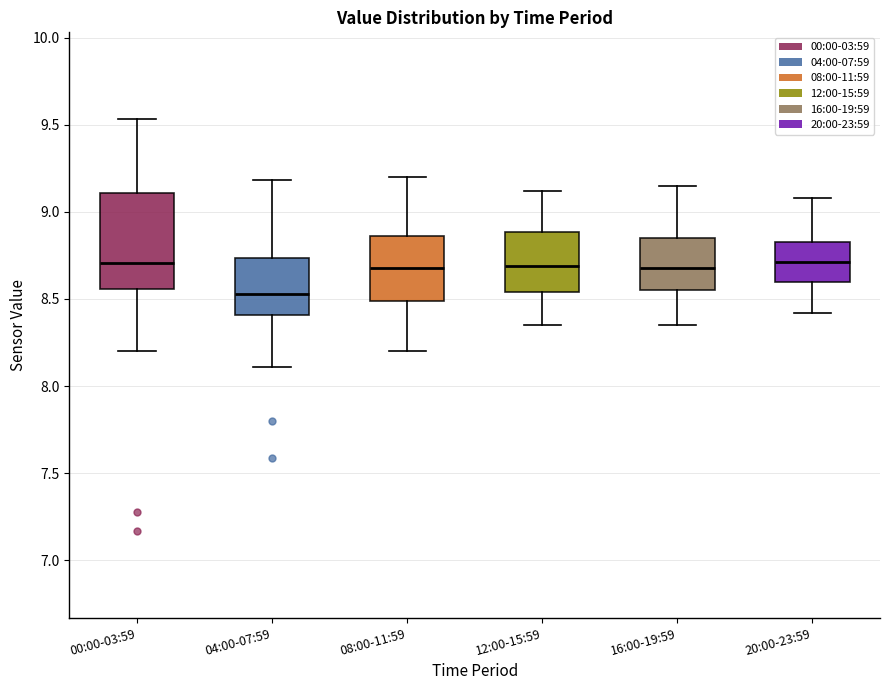

Where does the median line of the box for 20:00-23:59 sit on the y-axis? The values are not printed on the chart, so give them approximately, as read against the axis.

8.70